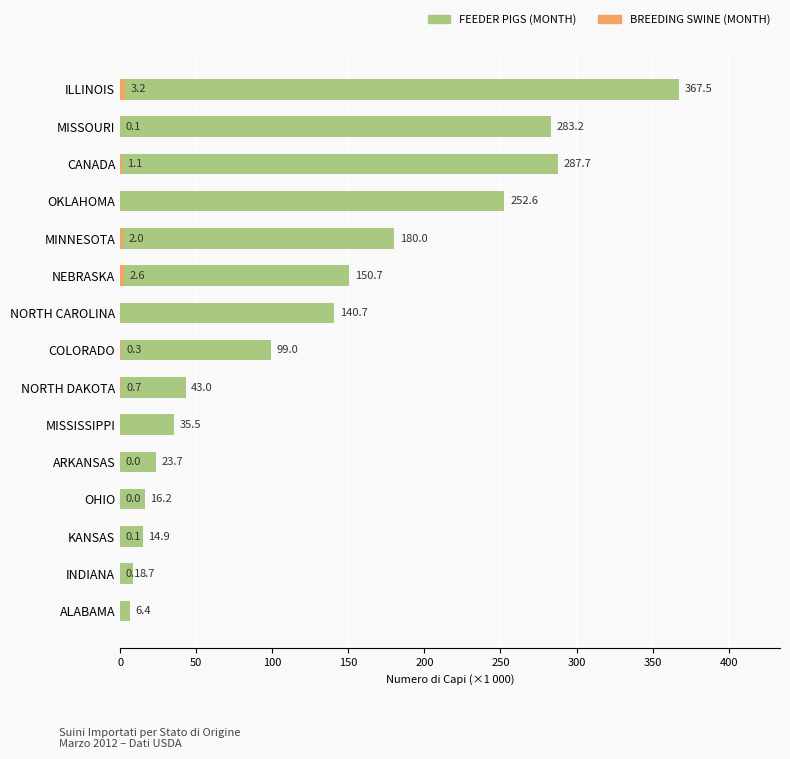

What is the value of the FEEDER PIGS (MONTH) bar at the 11th from the left?

23.7